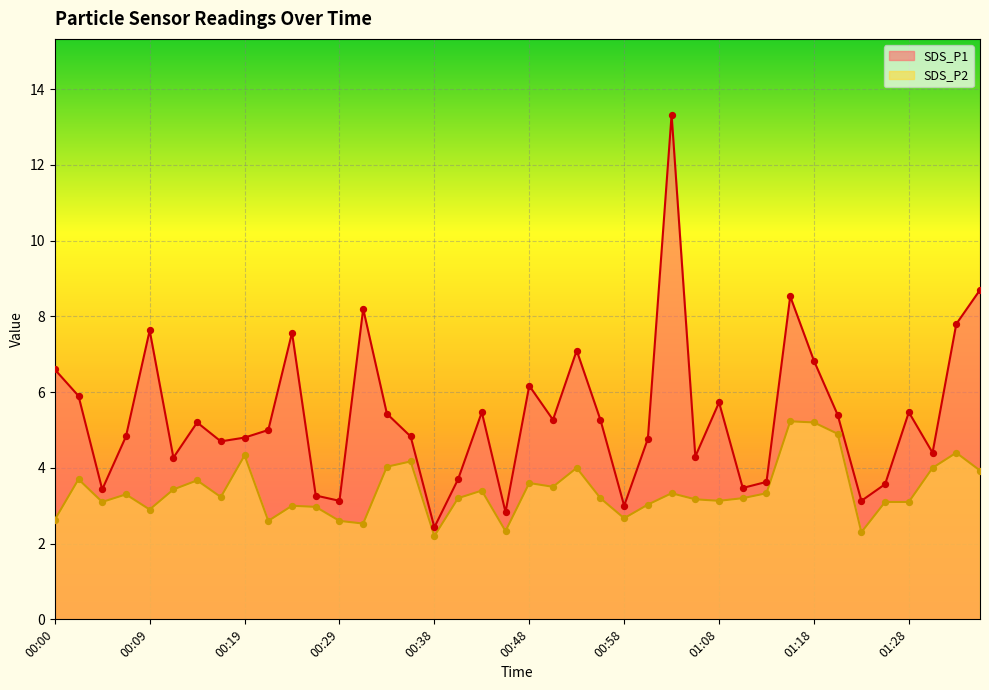

Which series contains the lowest Y value?

SDS_P2